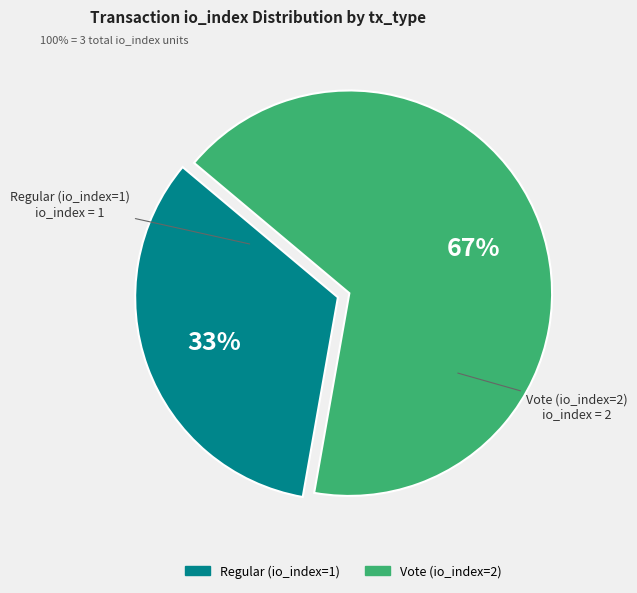

Is the sum of Vote (io_index=2) and Regular (io_index=1) greater than half?

Yes